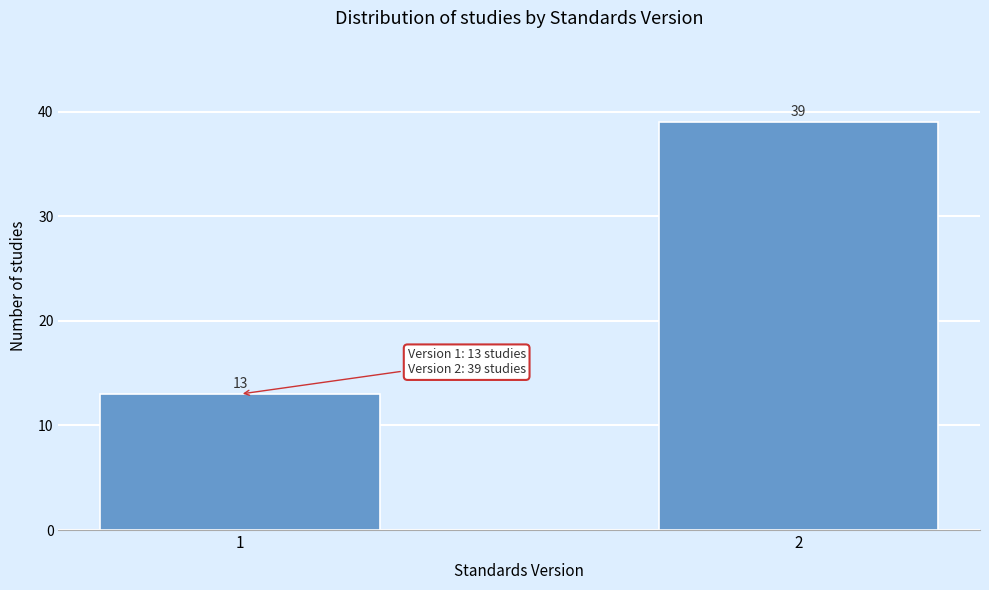

Reading left to right, list all the values displayed in this chart.

1=13	2=39